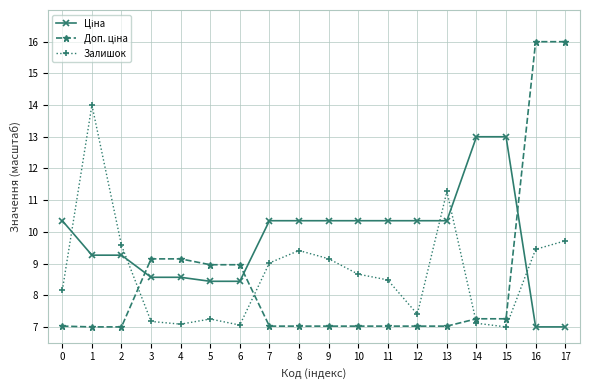

How many lines are shown in the chart?

3